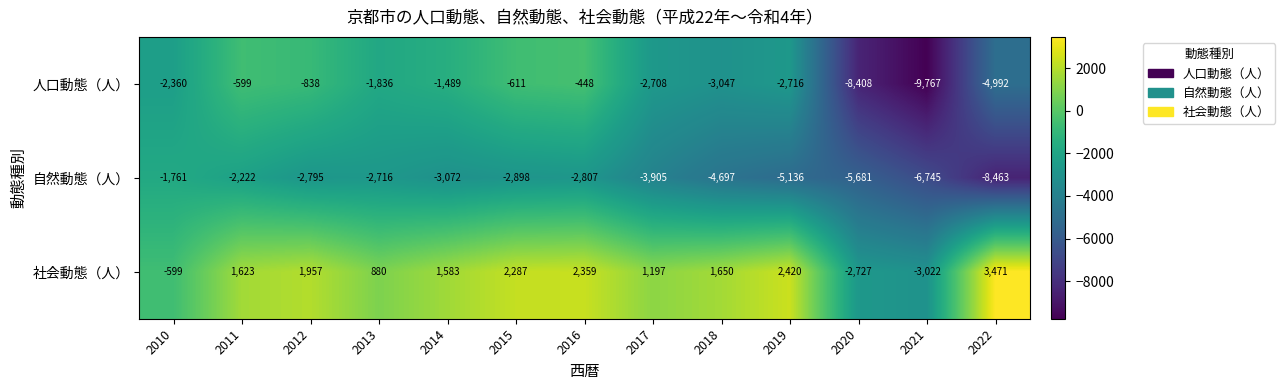

The value of 自然動態（人） at 2015 is -2898. True or false?

True